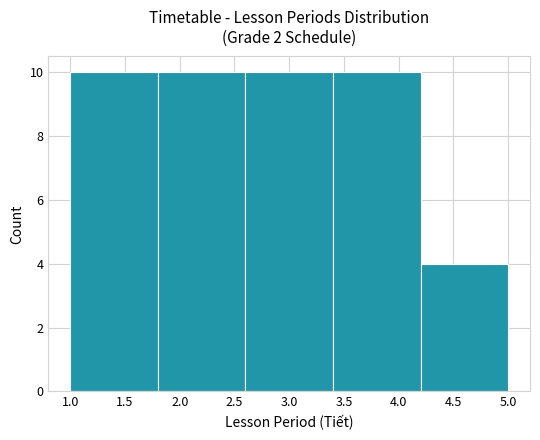

Reading left to right, list every bar in this chart as the range it spans on the x-axis followed by its height. The values are not printed on the chart, so give them approximately, as read against the axis.

1.0 to 1.8: 10
1.8 to 2.6: 10
2.6 to 3.4: 10
3.4 to 4.2: 10
4.2 to 5.0: 4